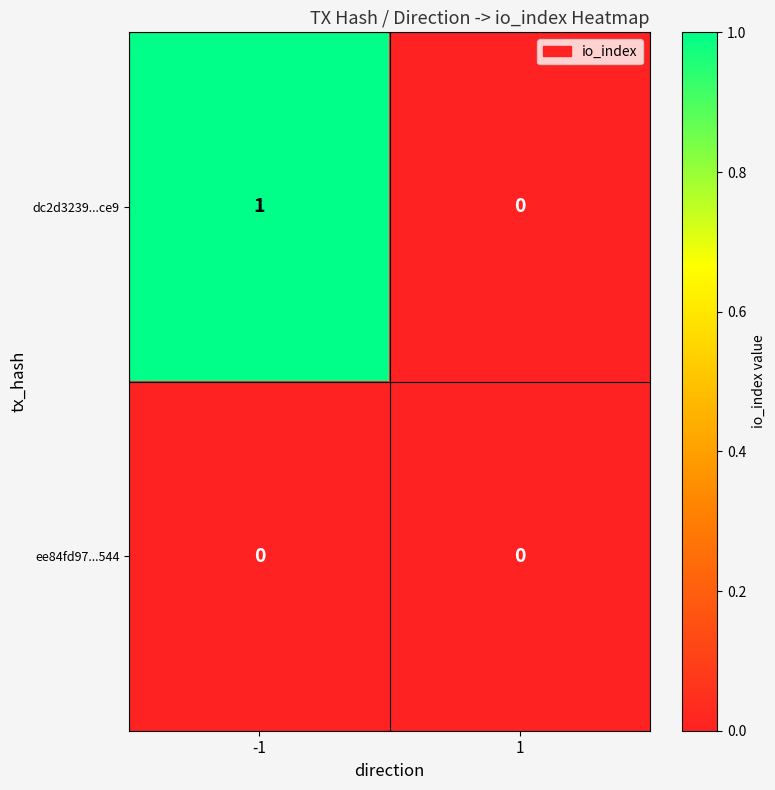

Rank the series by their average value, from lowest to highest.

ee84fd97...544, dc2d3239...ce9